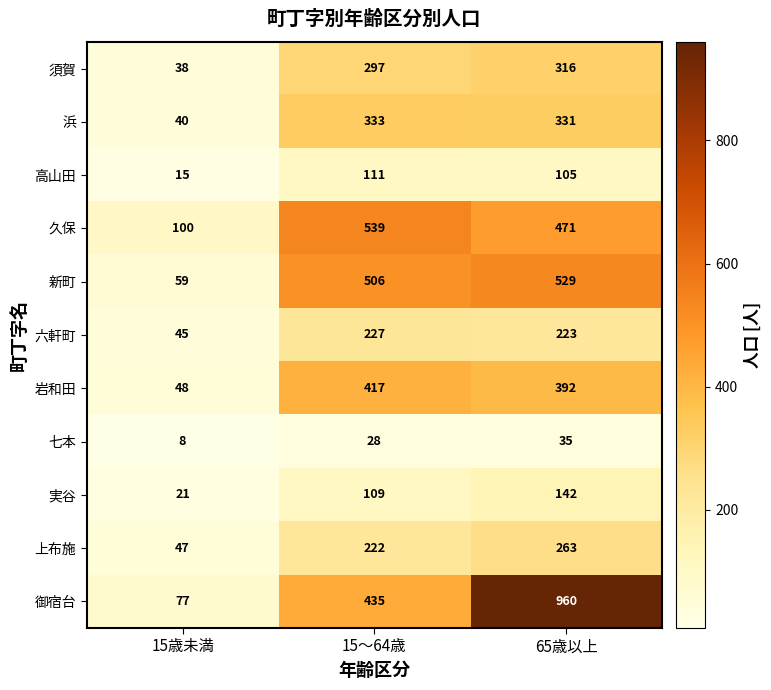

What is the sum of all 高山田 values?

231